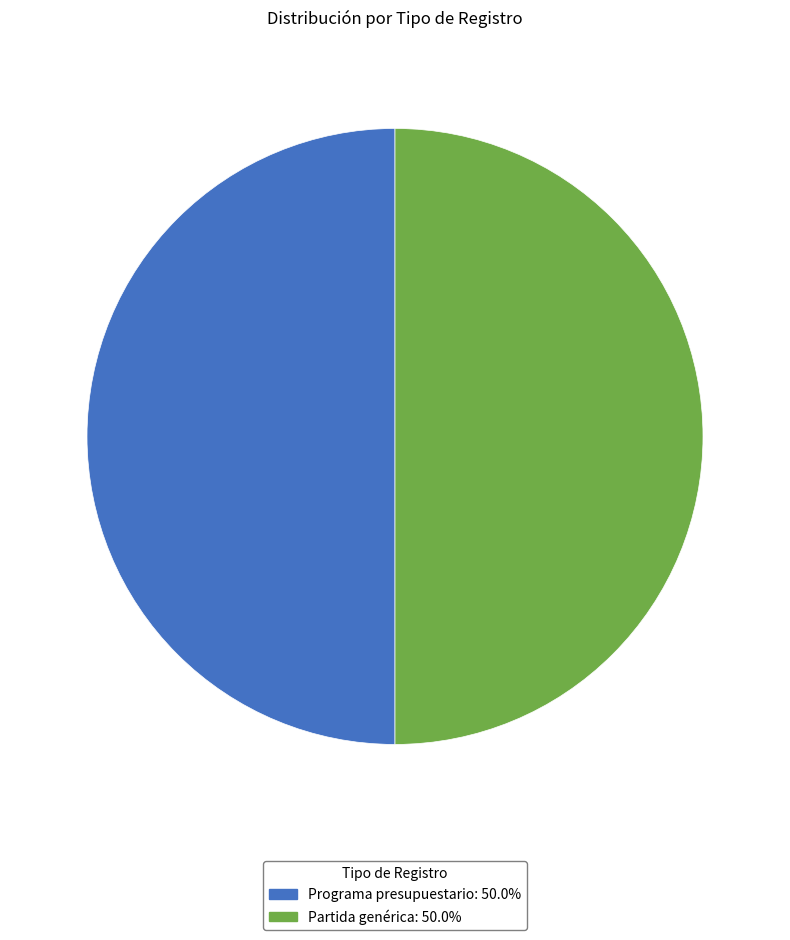

Approximately how many times larger is the value at Partida genérica compared to Programa presupuestario?

1.0